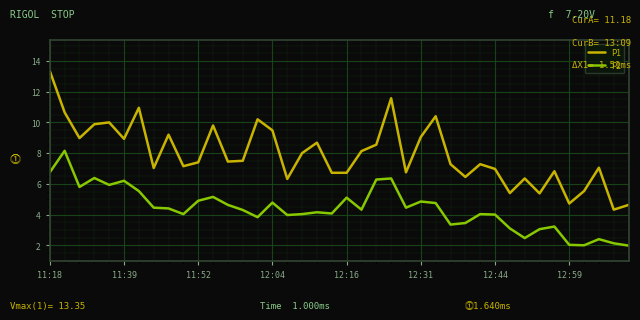

What is the difference between the maximum and minimum values in the P2 series?

6.2